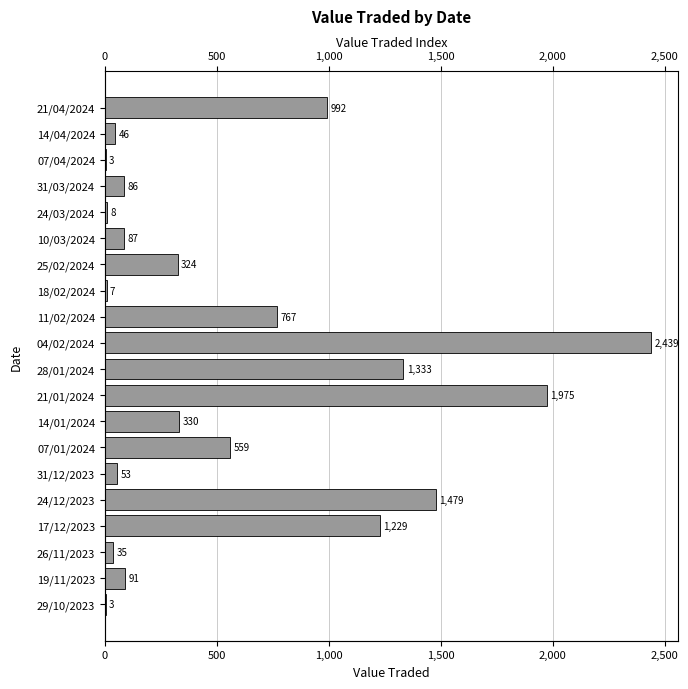

Reading right to left, what are all the values shown in this chart?

3	91	35	1229	1479	53	559	330	1975	1333	2439	767	7	324	87	8	86	3	46	992